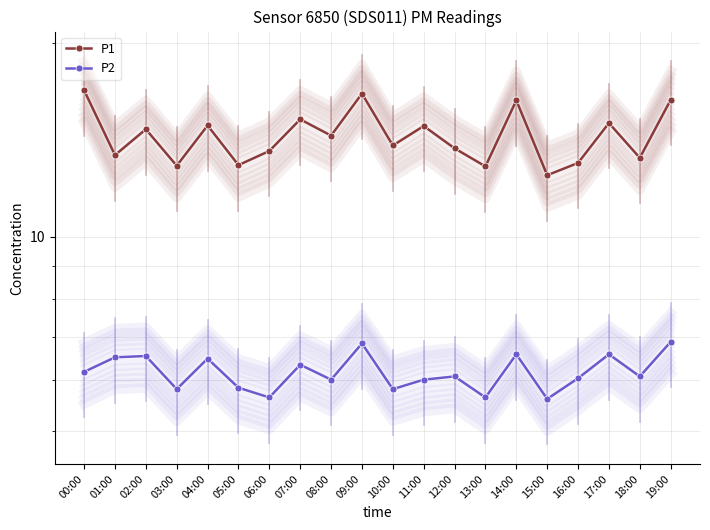

List the series in order of their peak value, highest first.

P1, P2